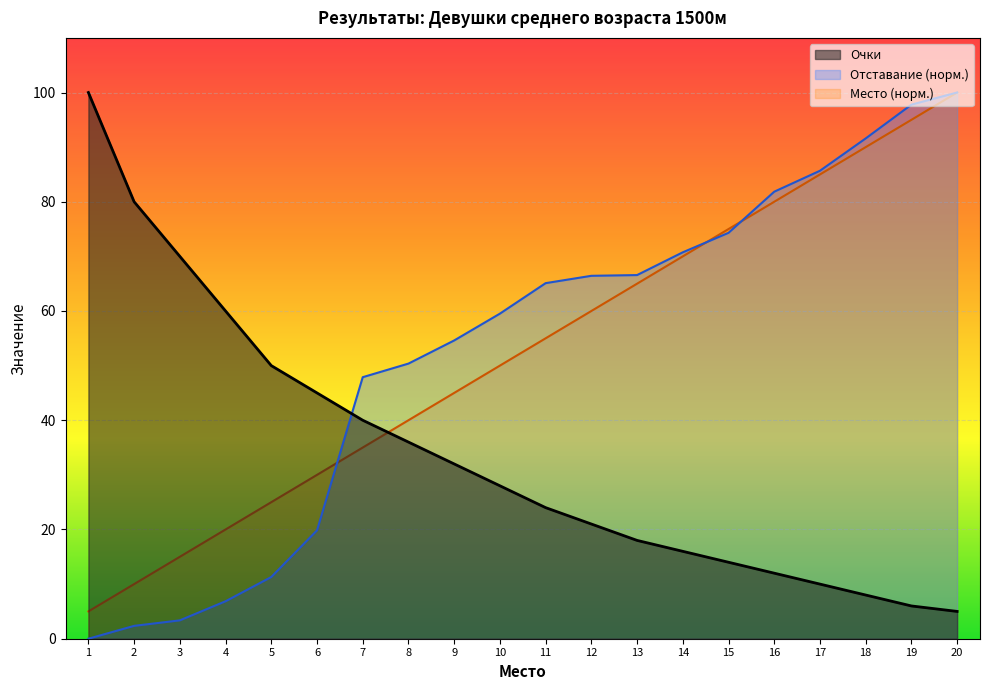

What is the maximum value for Место (норм.)?

100.0